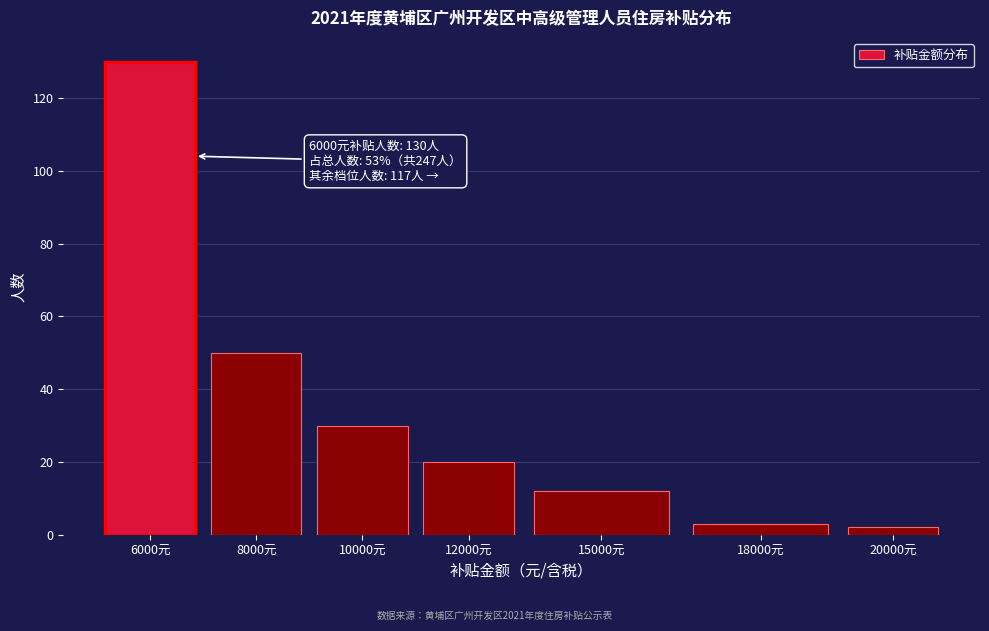

Reading left to right, list all the values displayed in this chart.

130	50	30	20	12	3	2